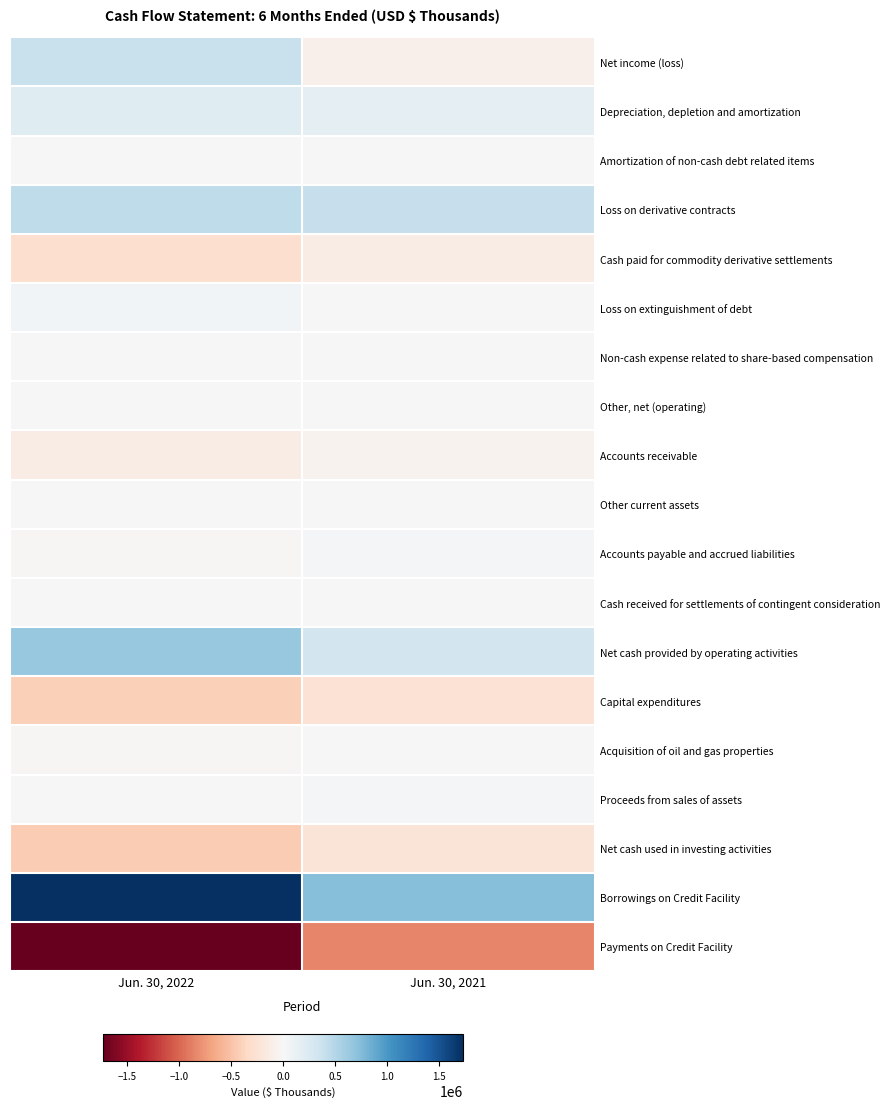

How many distinct data groups are displayed?

19